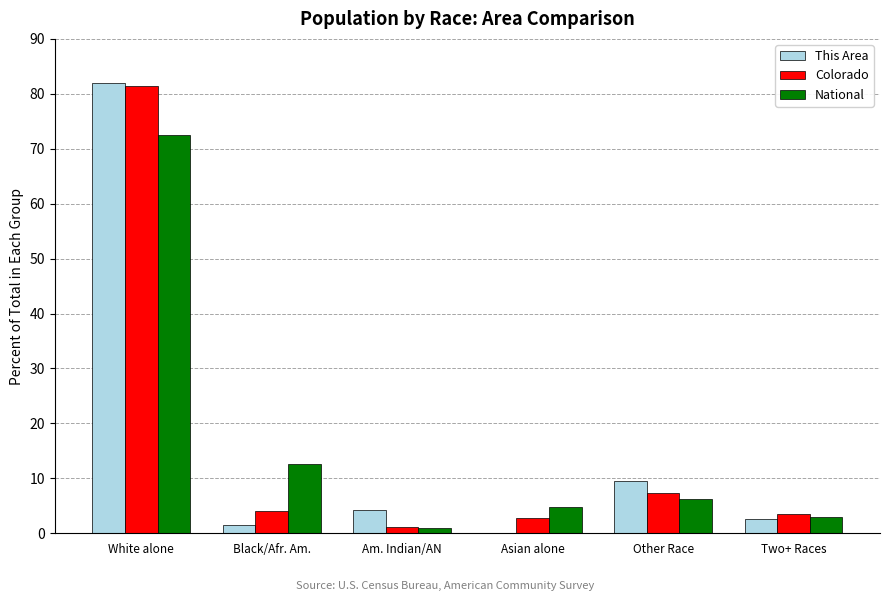

At which category is the sum across all series the highest?

White alone